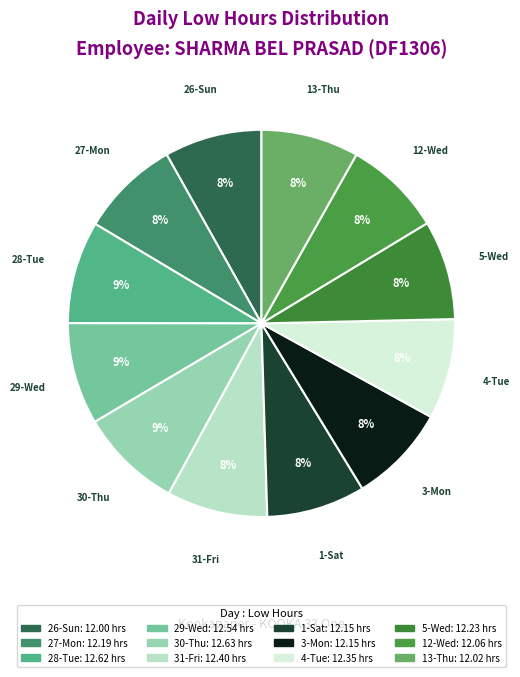

True or false: 4-Tue accounts for 17% of the total.

False